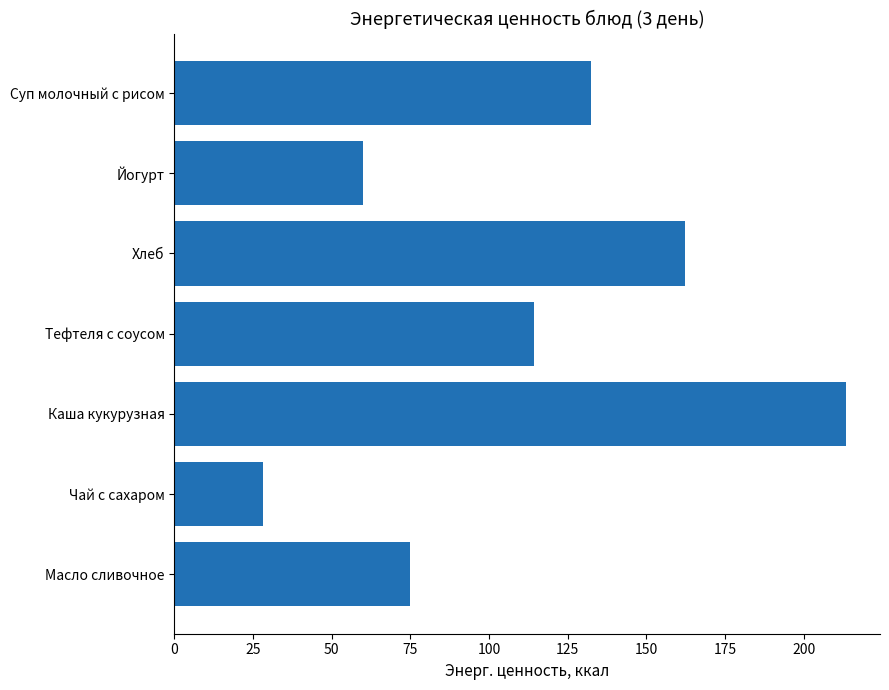

How many values are below 114?

3